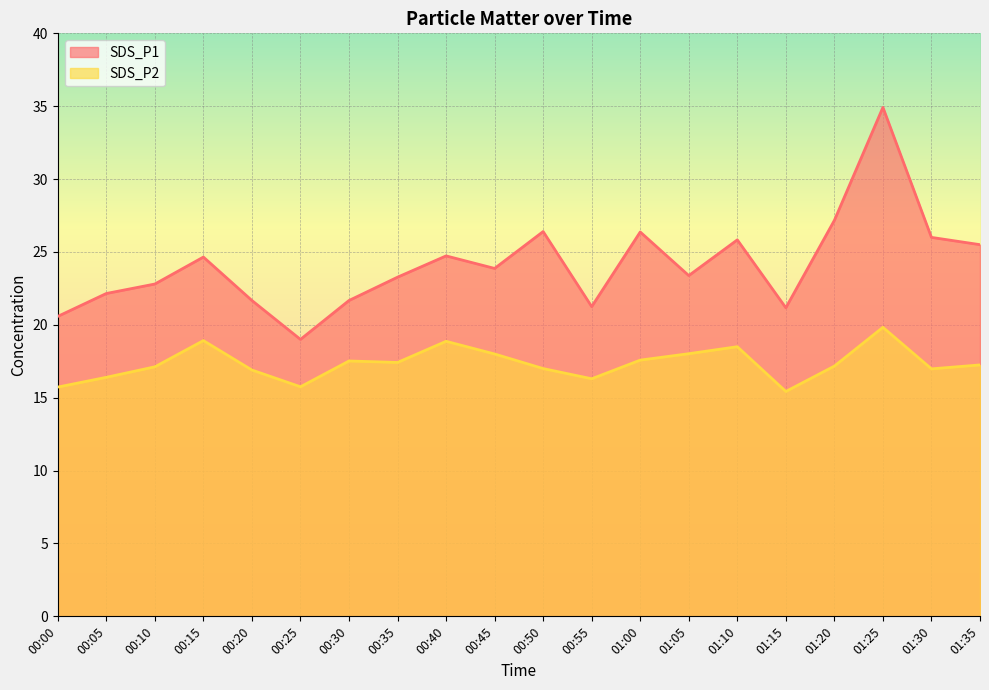

What is the difference between the maximum and minimum values in the SDS_P1 series?

15.9